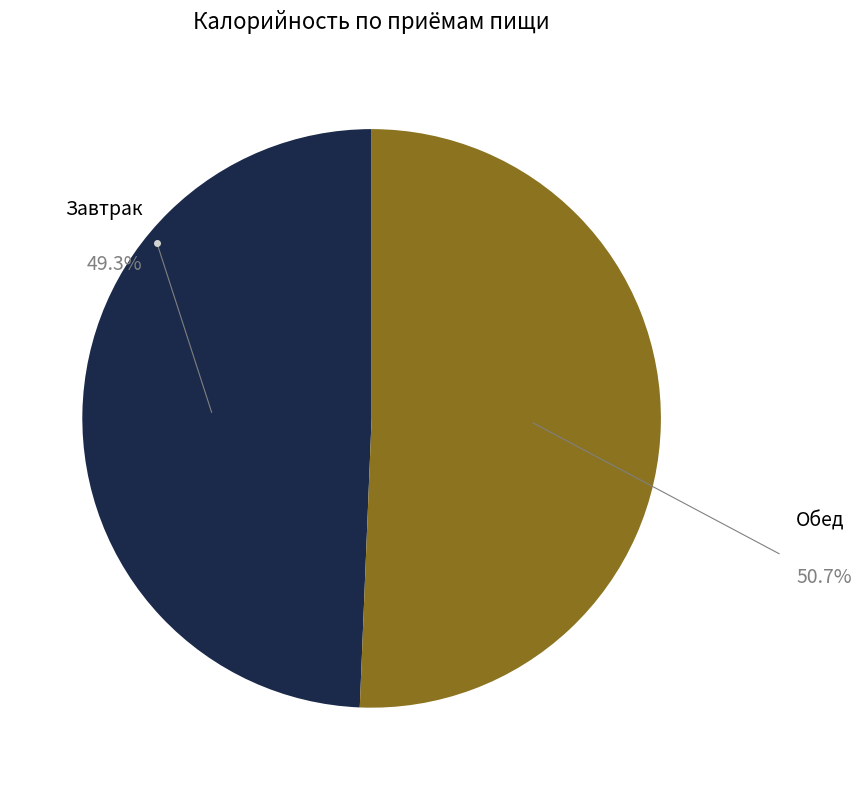

How many segments does this pie chart have?

2